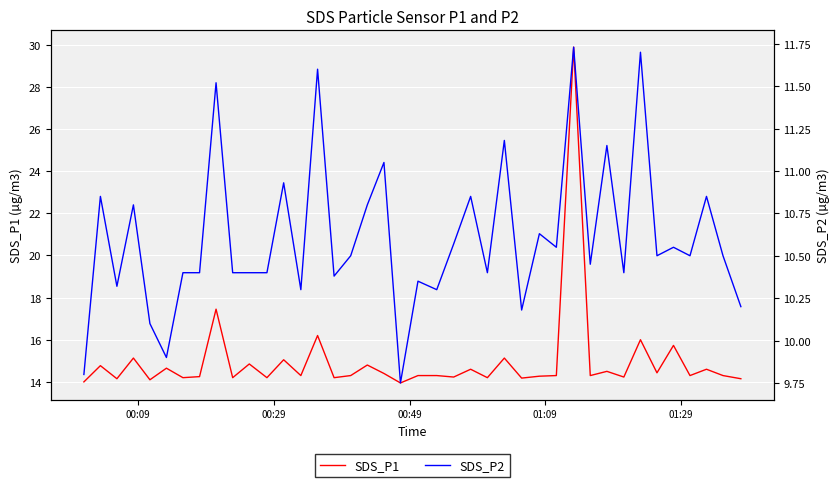

What is the maximum value for SDS_P1?

29.9